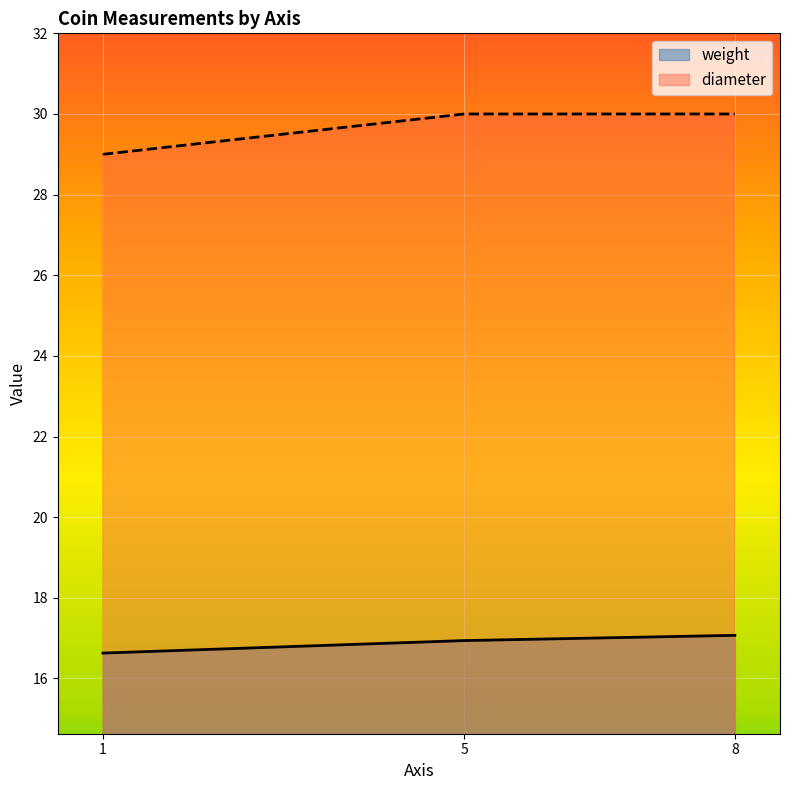

Is it true that weight equals 17.1 at 8?

True